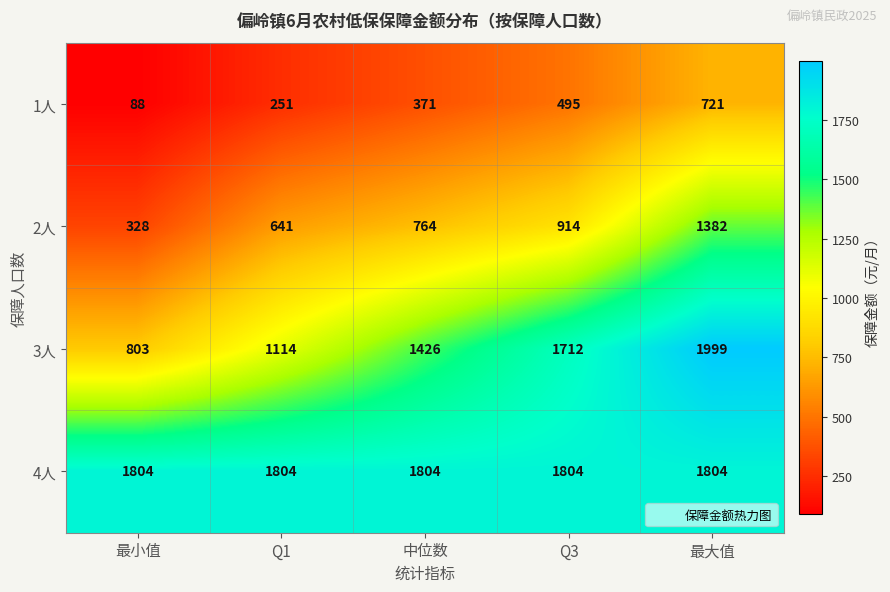

True or false: 2人 has a value of 764 at 中位数.

True